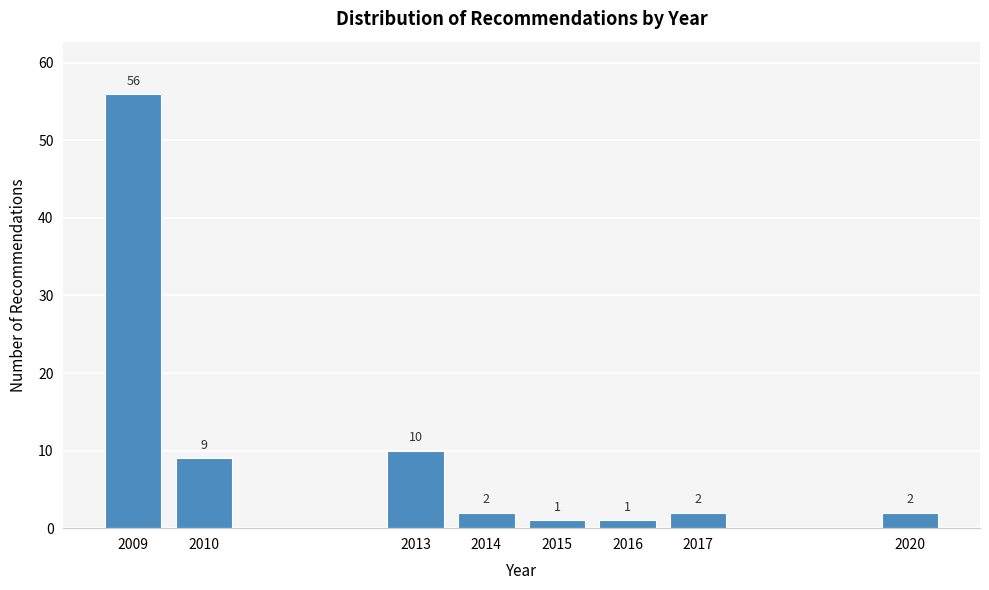

Reading left to right, transcribe all the data shown in this chart.

56	9	10	2	1	1	2	2